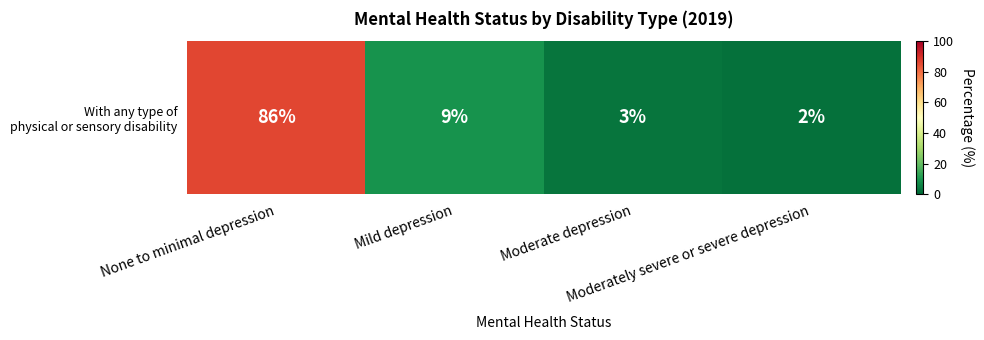

What is the approximate value at Moderately severe or severe depression?

2